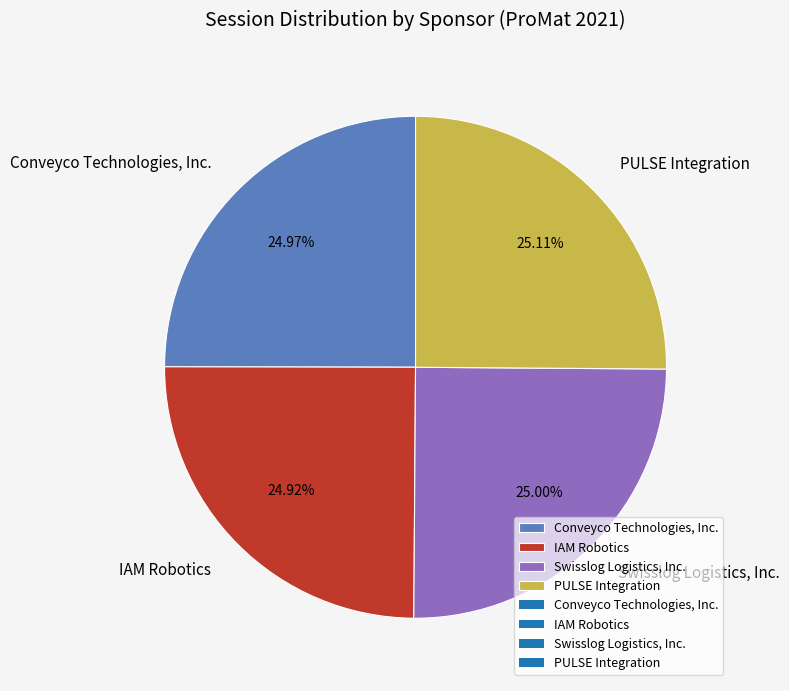

What portion of the pie excludes IAM Robotics?

75.1%